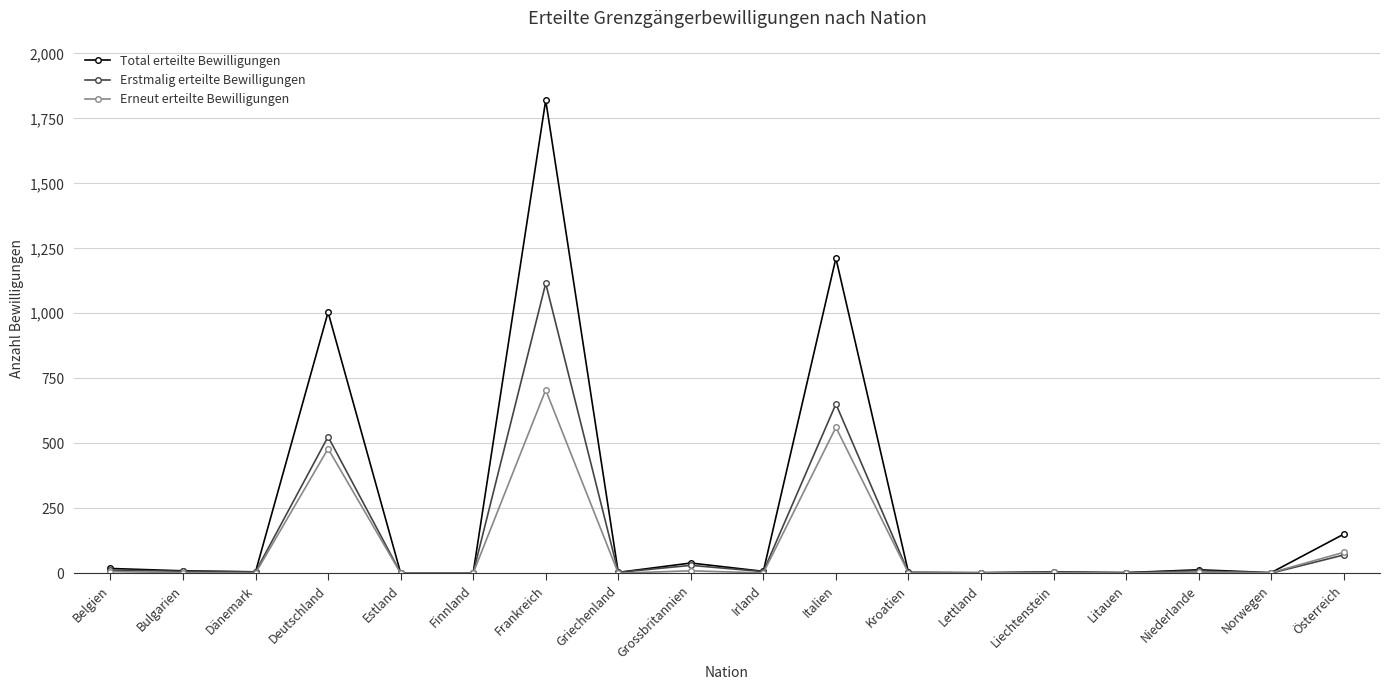

What is the label of the 15th point from the right?

Deutschland